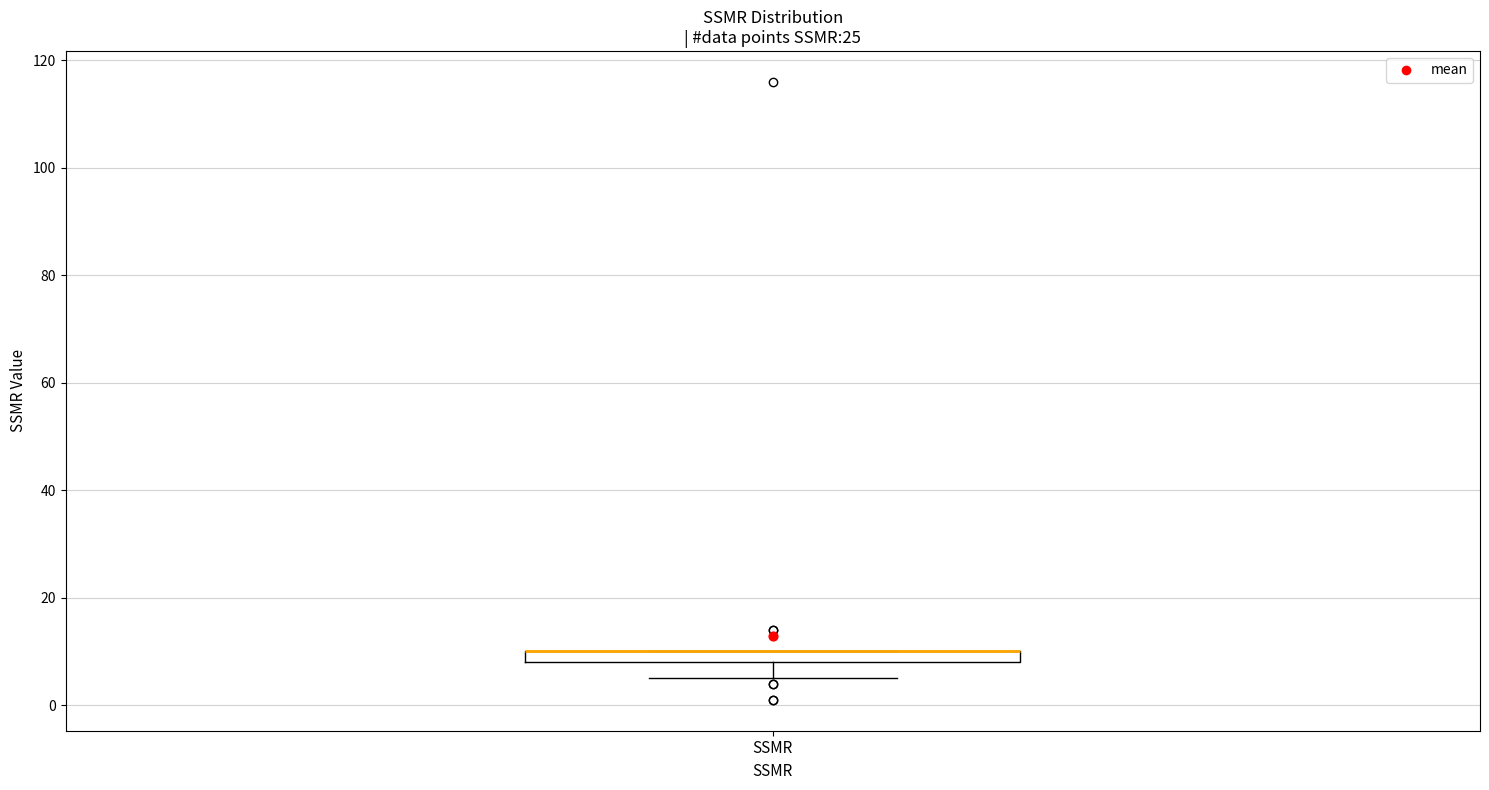

Where is the upper edge of the box for SSMR on the y-axis? The values are not printed on the chart, so give them approximately, as read against the axis.

10